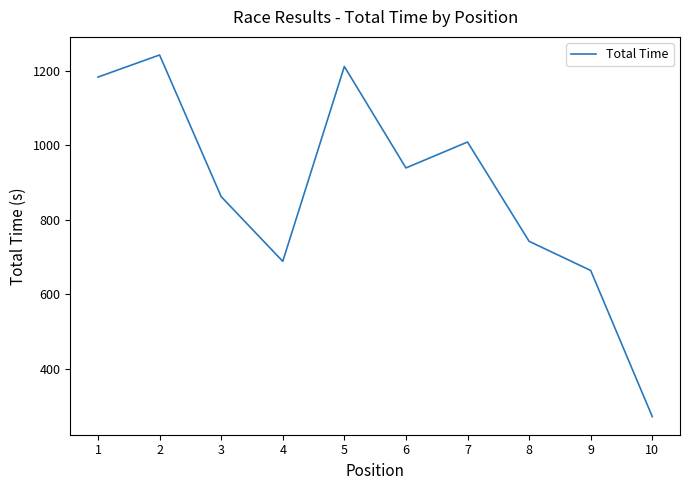

What is the difference between the values at 4 and 7?

320.3